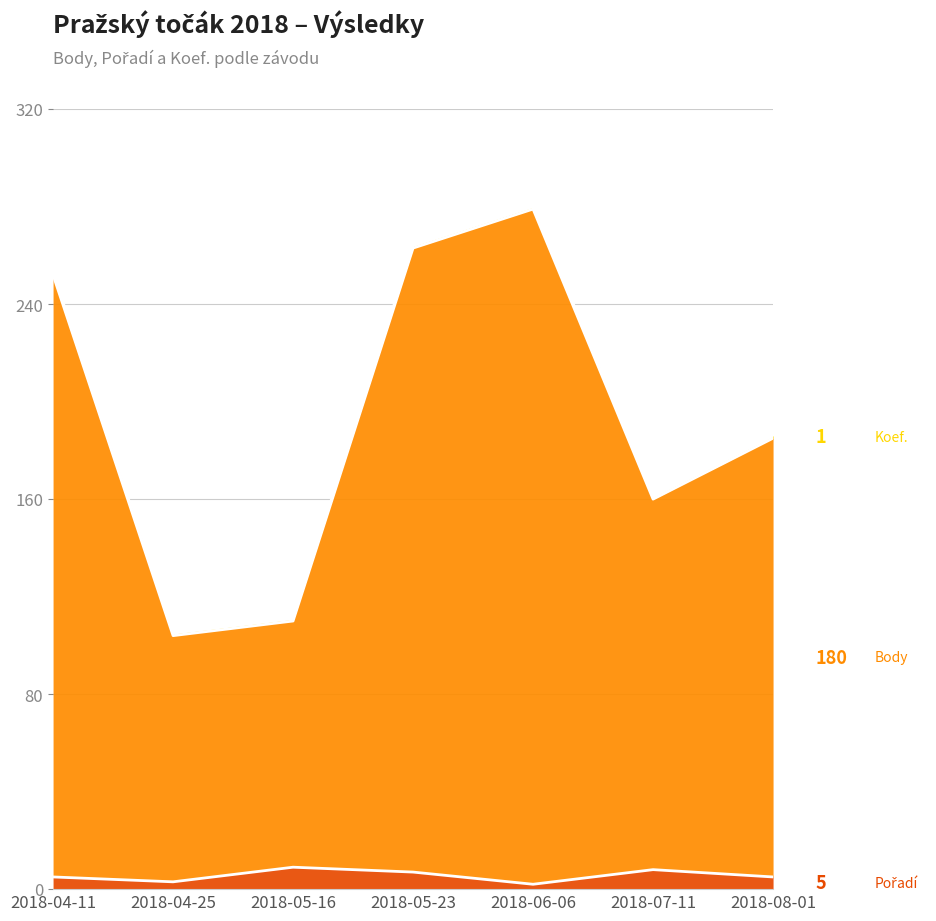

True or false: Body has a value of 263 at 2018-05-23.

True